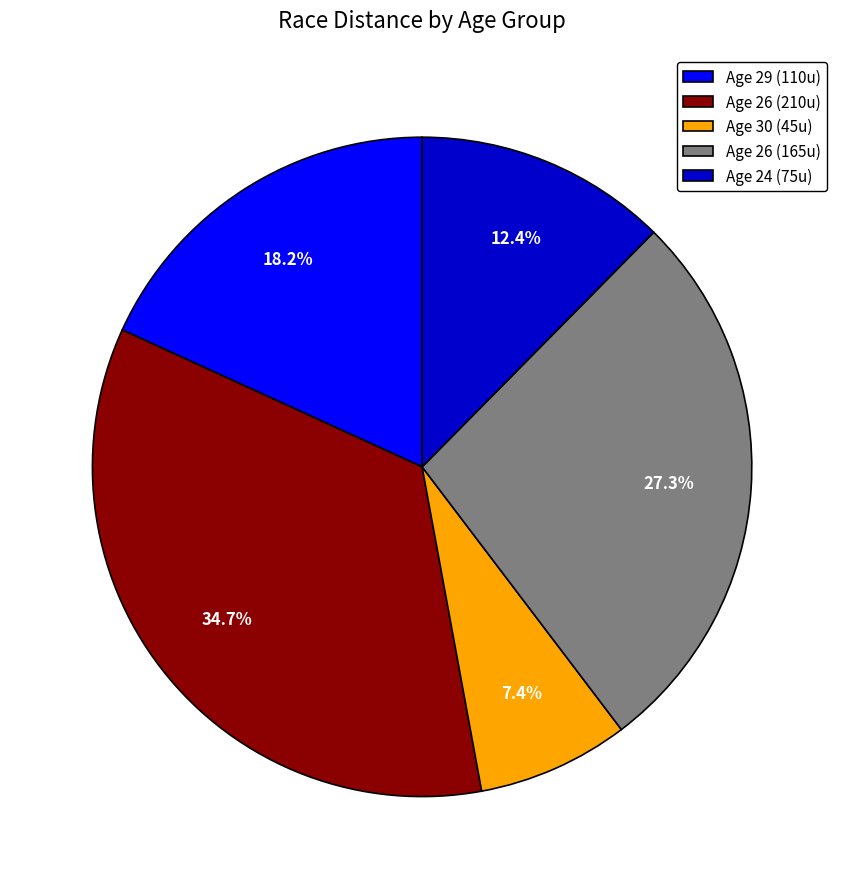

Which has a higher value, Age 24 (75u) or Age 29 (110u)?

Age 29 (110u)